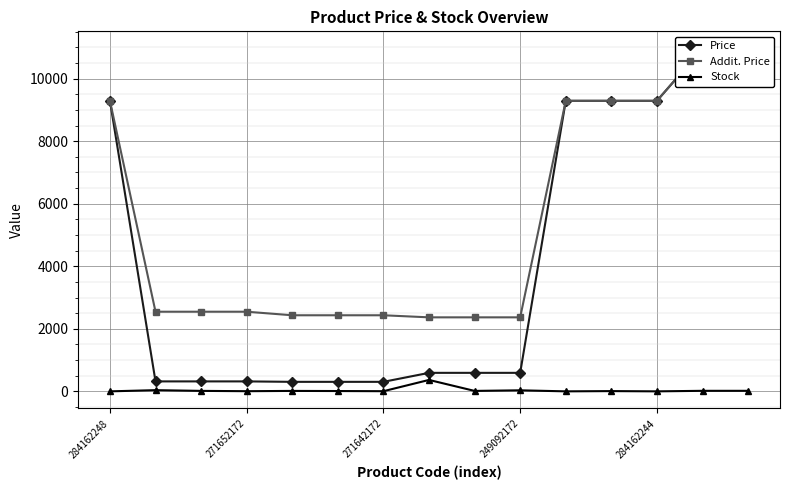

What value does the Price series have at 7?

591.6